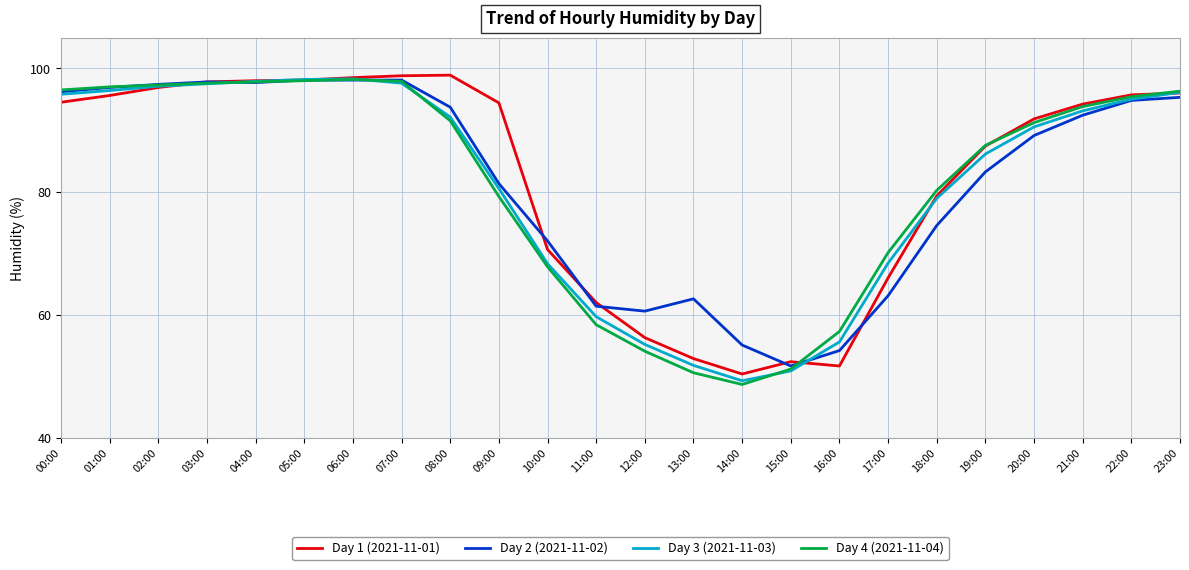

Which category has the lowest value in the Day 2 (2021-11-02) series?

15:00